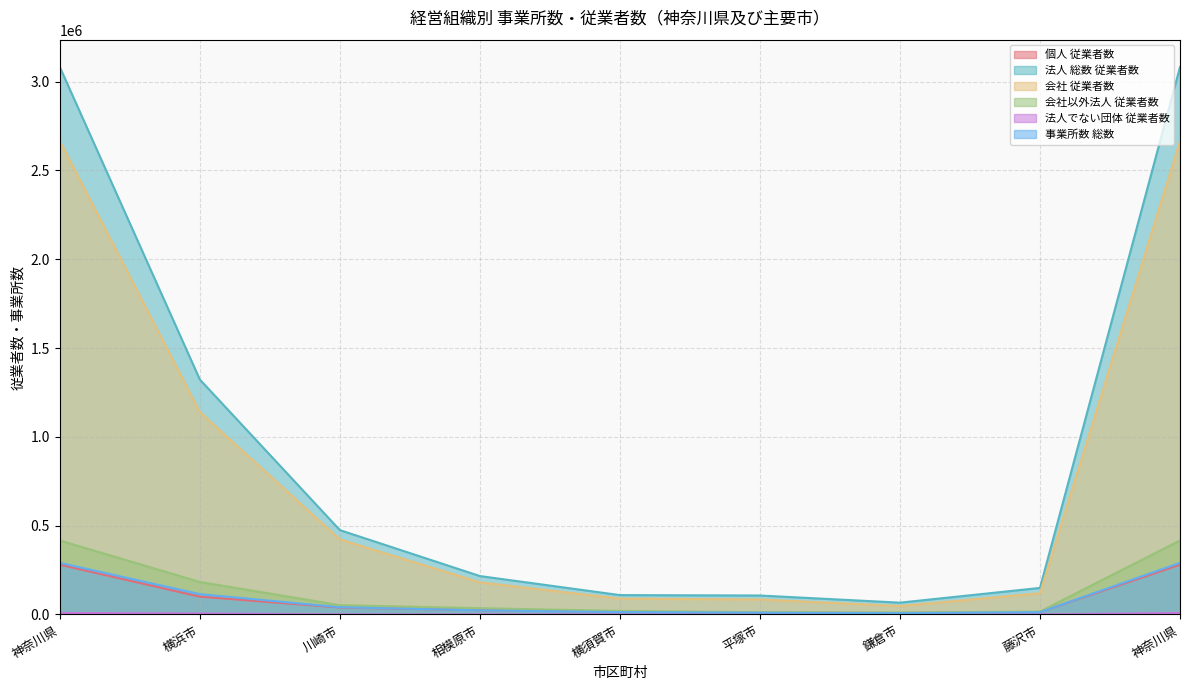

How many interior local valleys does the 法人でない団体 従業者数 series have?

1